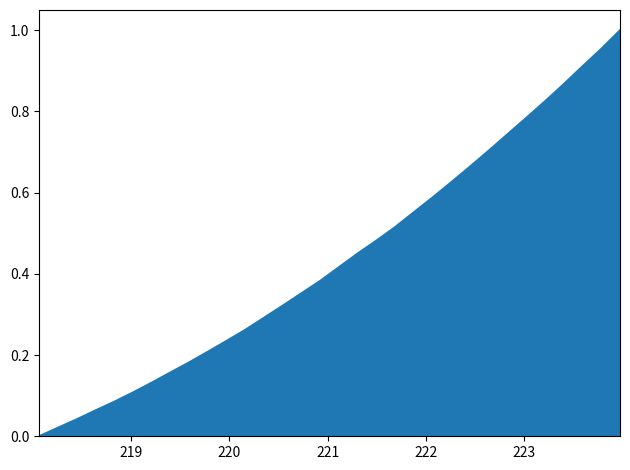

What is the label of the 28th point from the left?

223.2172